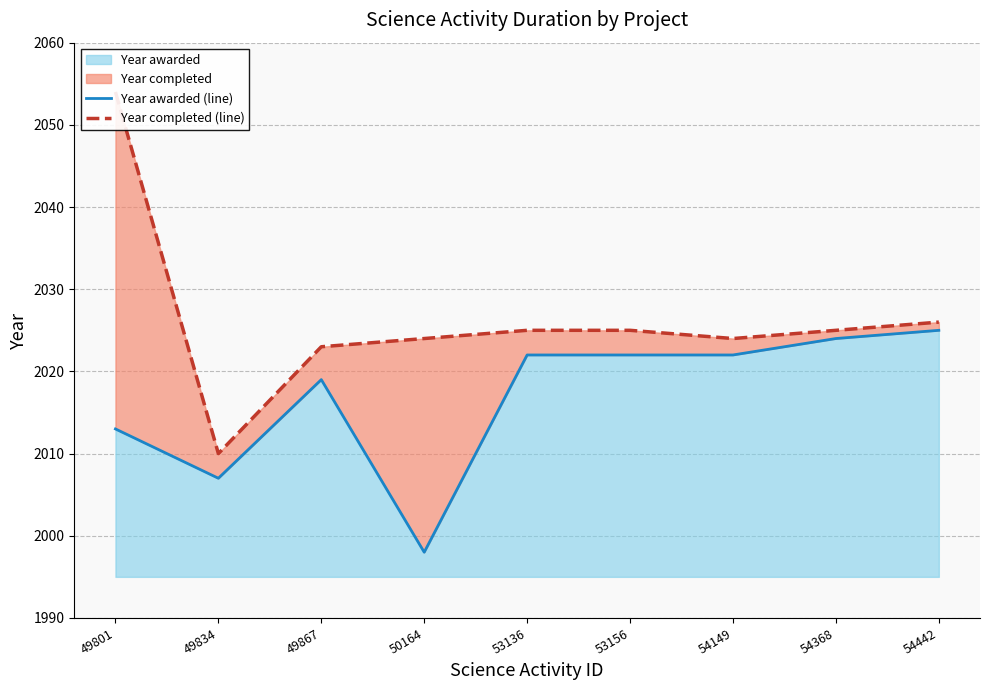

Rank the series by their average value, from lowest to highest.

Year awarded (line), Year completed (line)